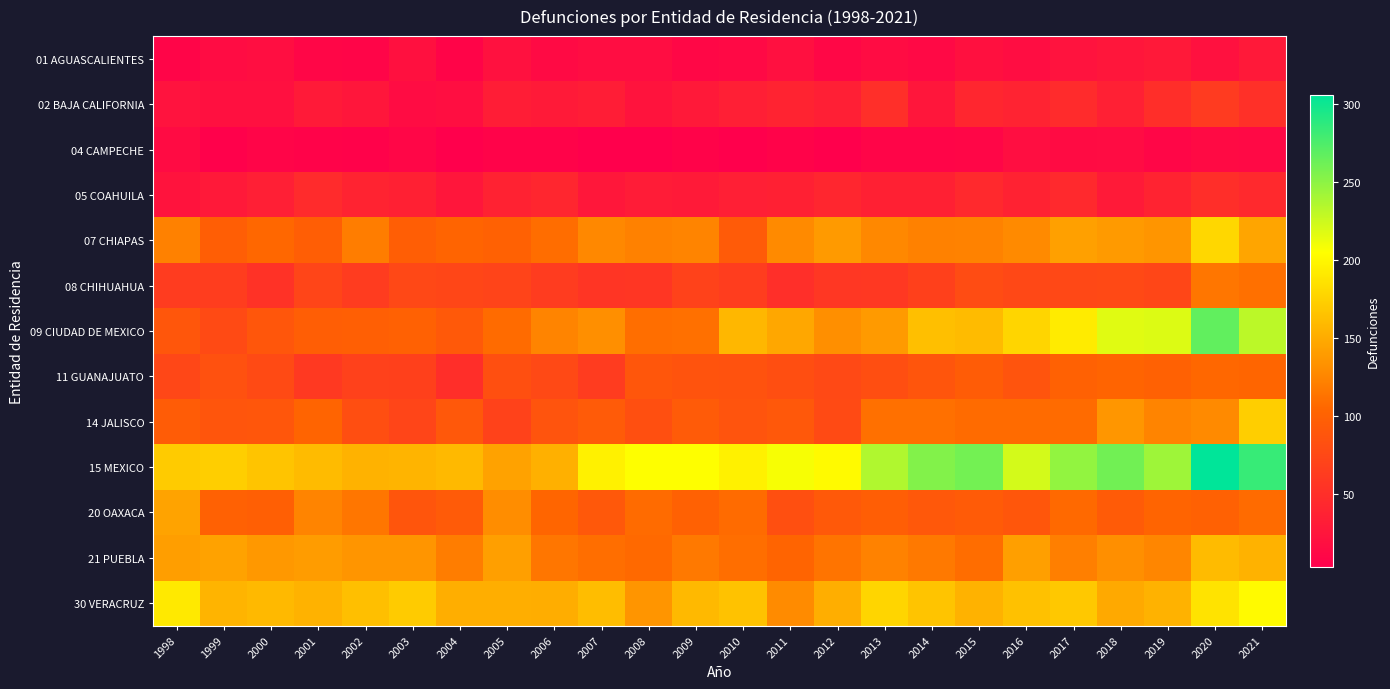

At how many categories does at least one series exceed 273?

2